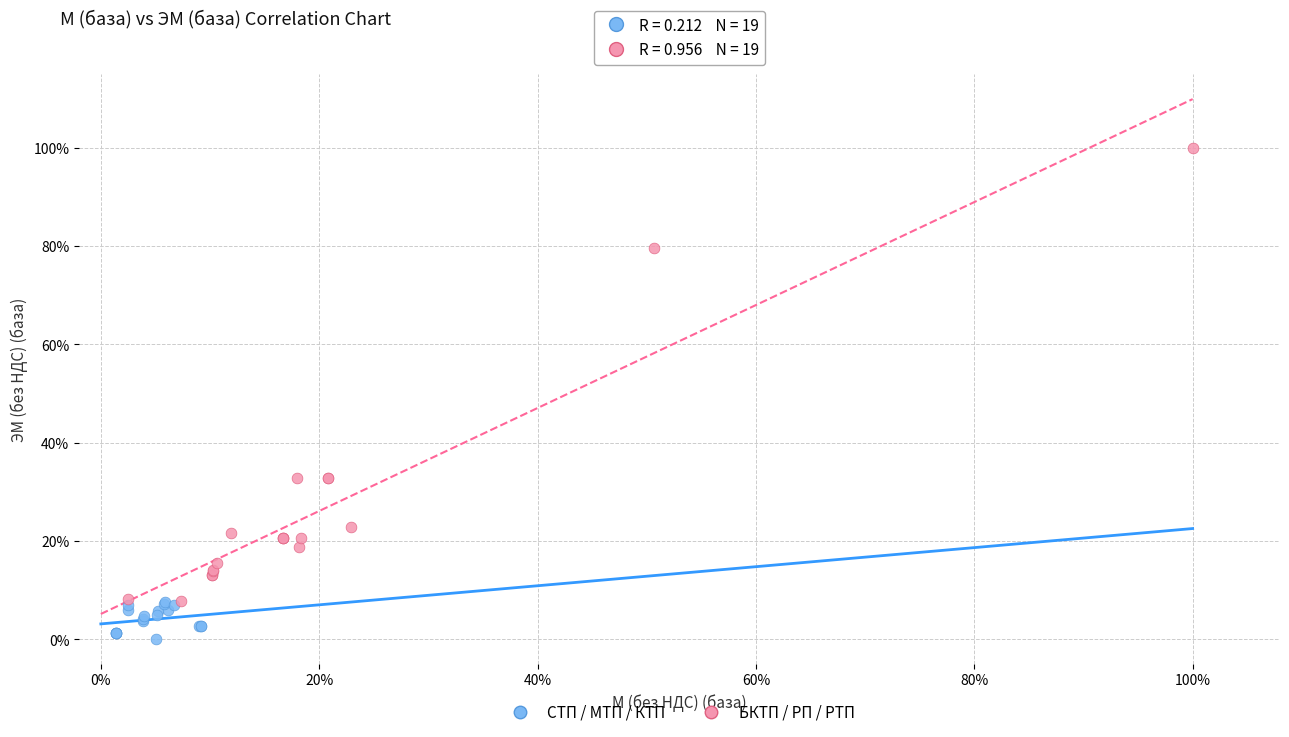

Which series contains the lowest Y value?

СТП / МТП / КТП